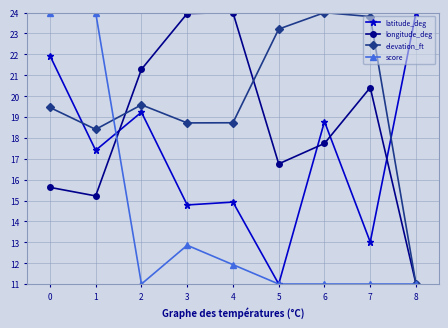

What is the value of the elevation_ft point at the 1st from the left?

19.5